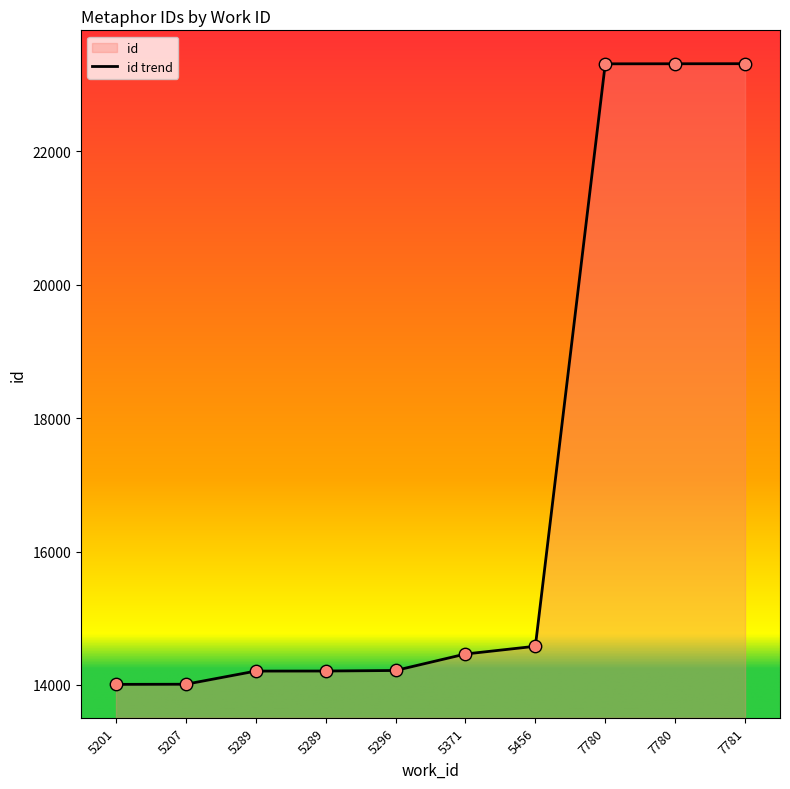

What is the change in value from 5201 to 5296?

+208